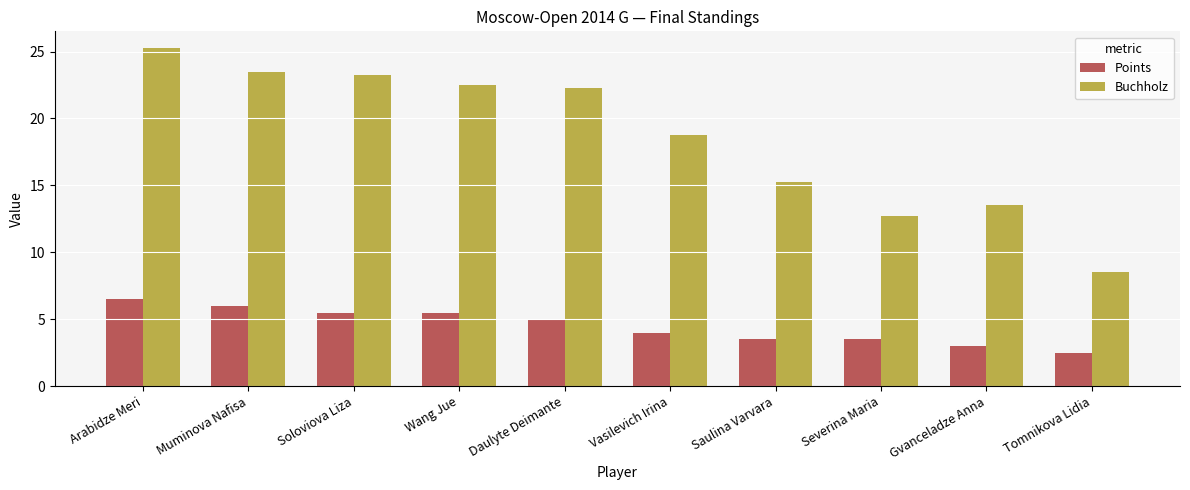

How many series are shown in this chart?

2